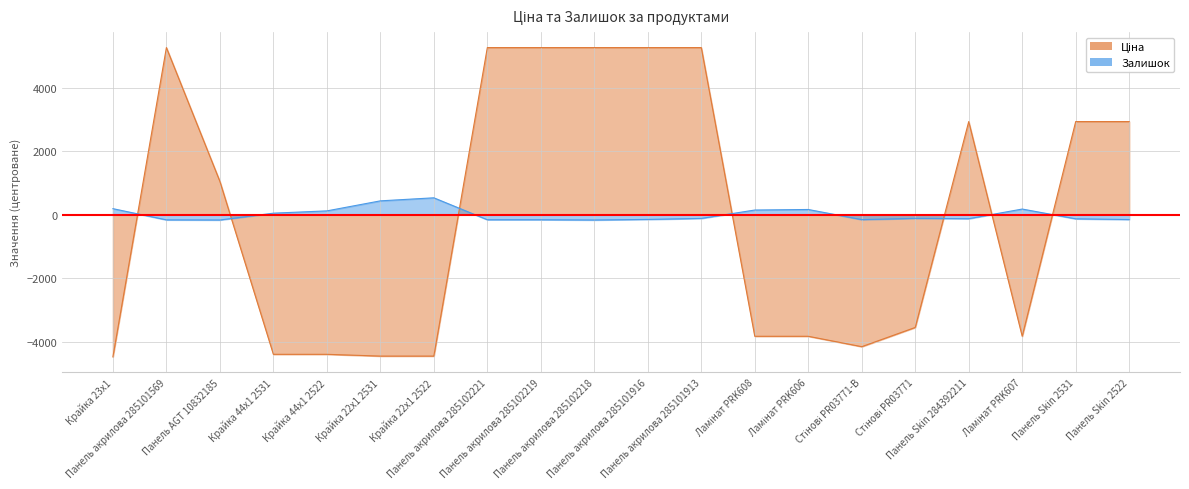

At which category is the sum across all series the highest?

Панель акрилова 285101913